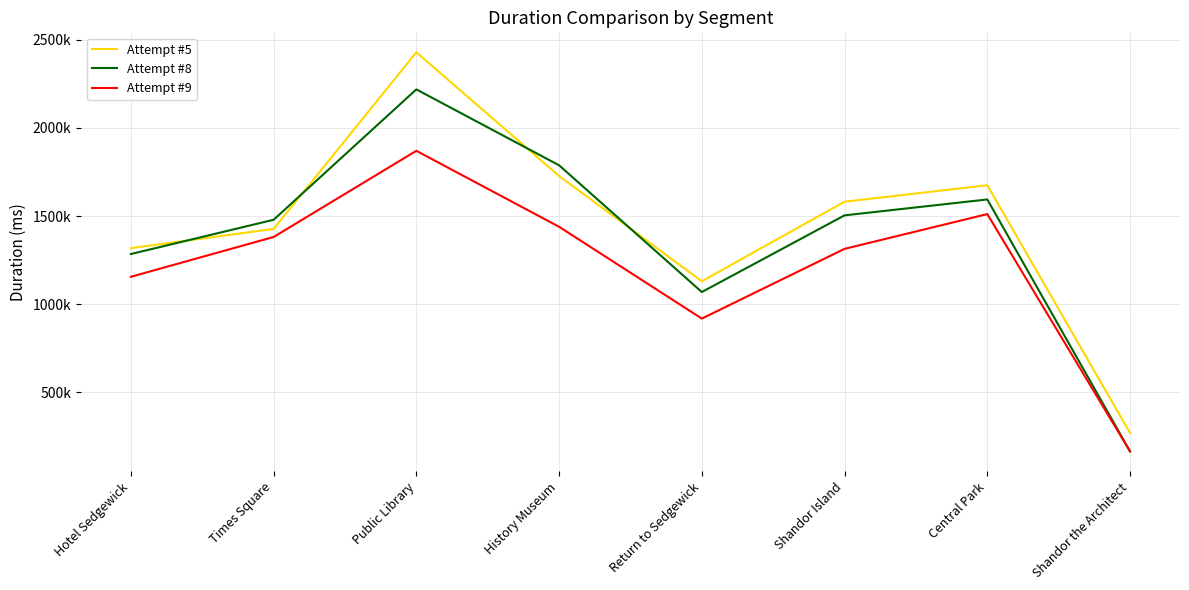

What position from the left is Central Park?

7